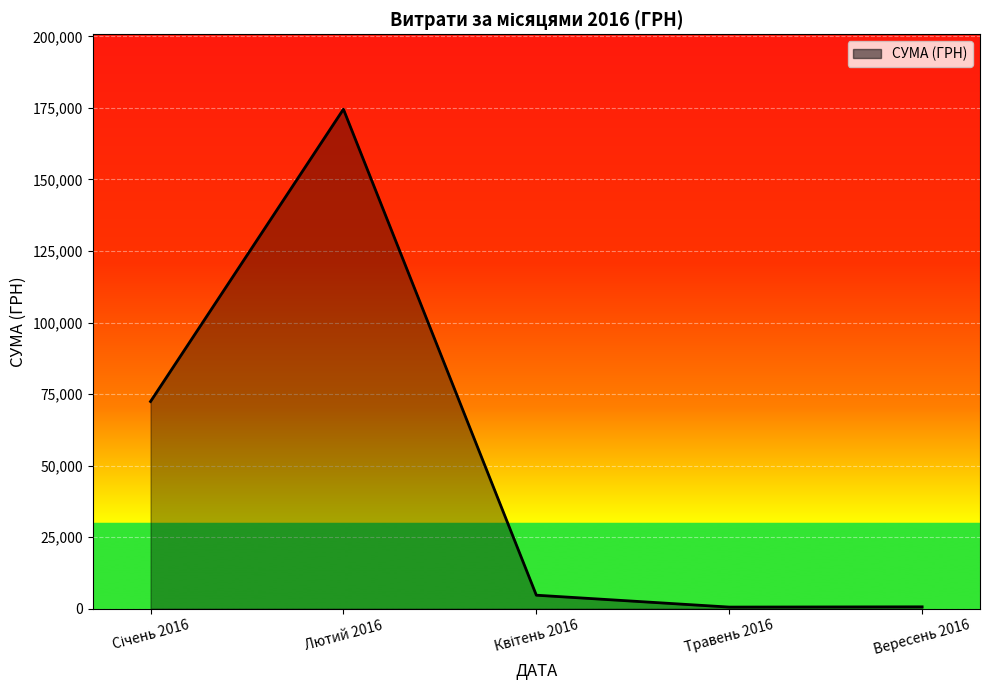

Where is the first local maximum?

Лютий 2016